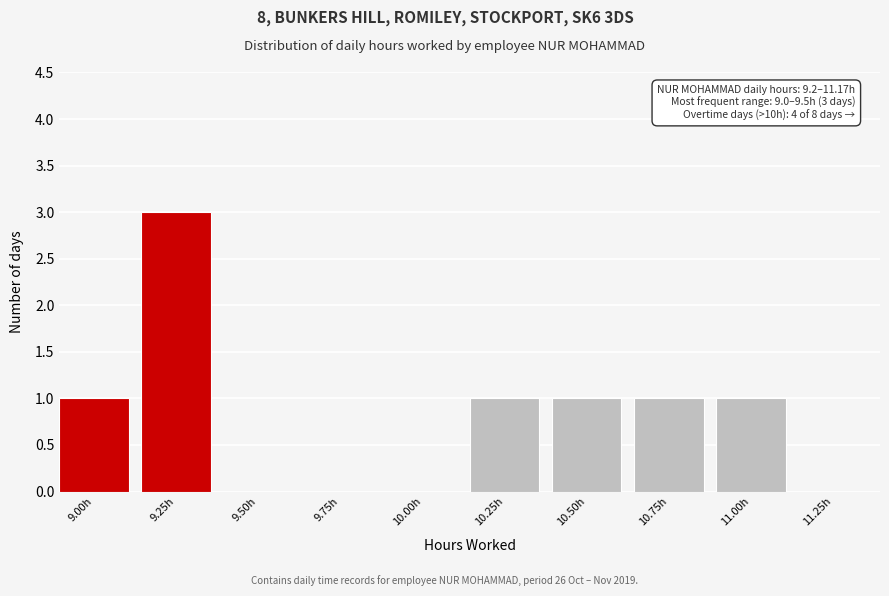

Reading left to right, what are all the values shown in this chart?

9.00h=1	9.25h=3	9.50h=0	9.75h=0	10.00h=0	10.25h=1	10.50h=1	10.75h=1	11.00h=1	11.25h=0